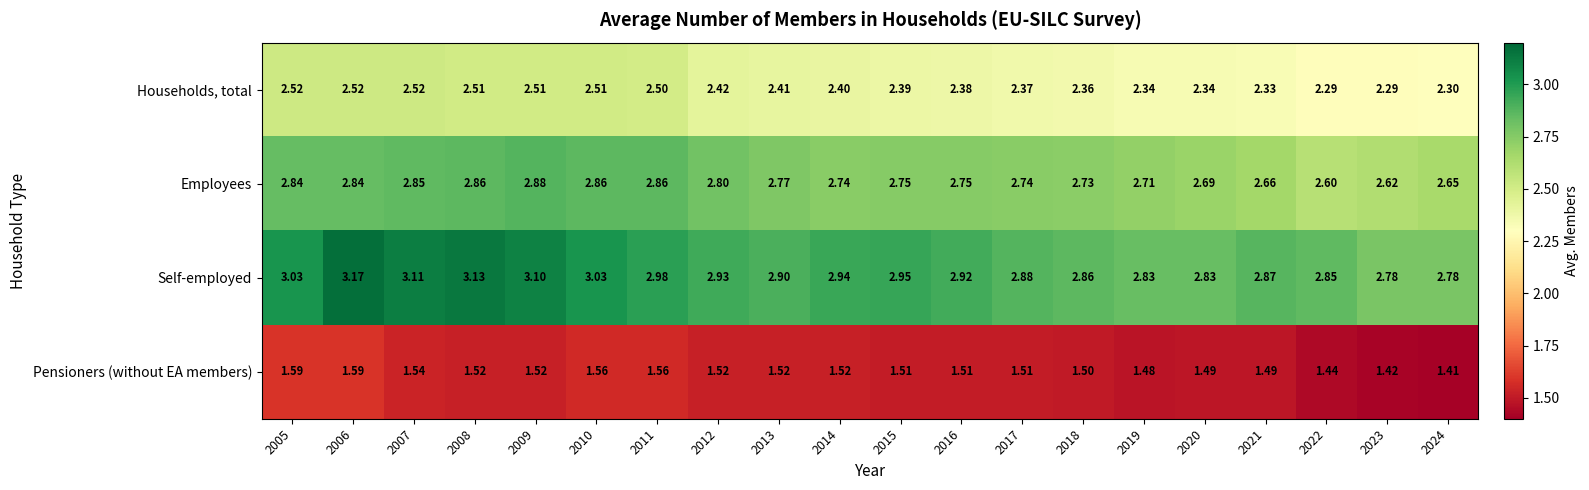

Which series has the largest total across all categories?

Self-employed